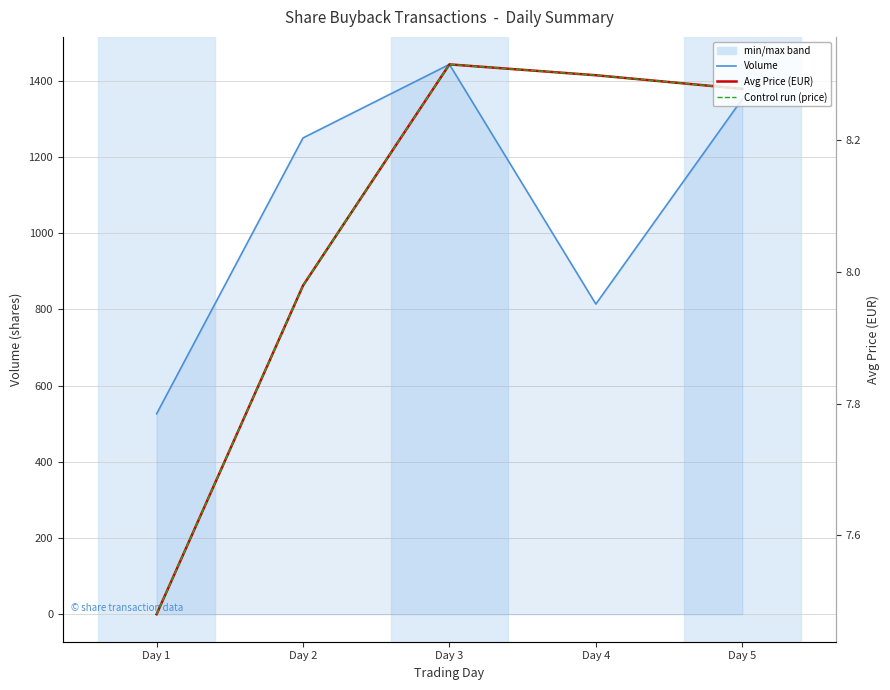

Does the chart display data point markers on the line(s)?

No